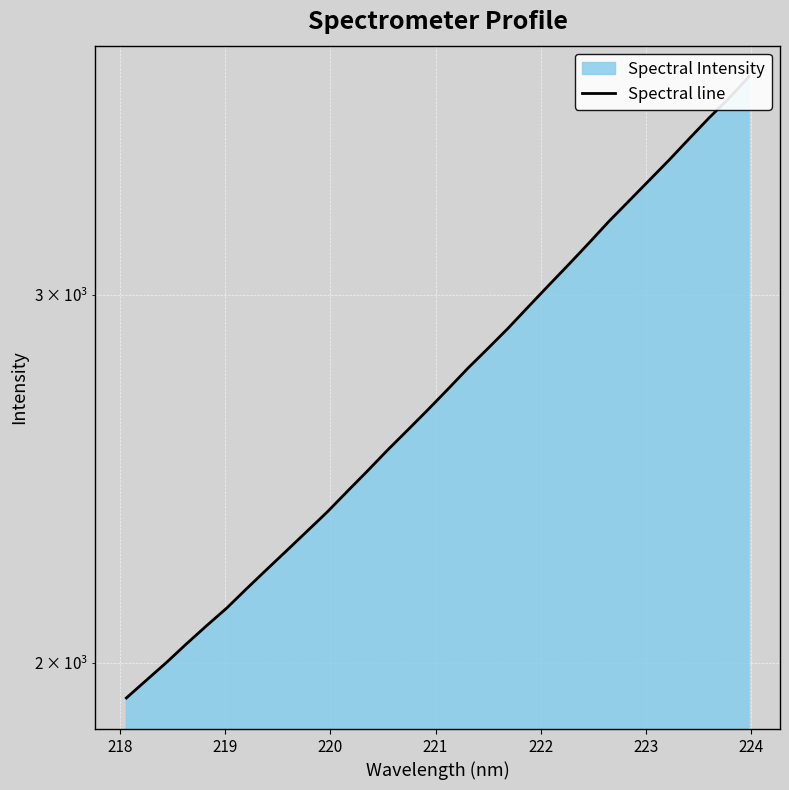

True or false: the data has more than 1 interior local peaks.

False